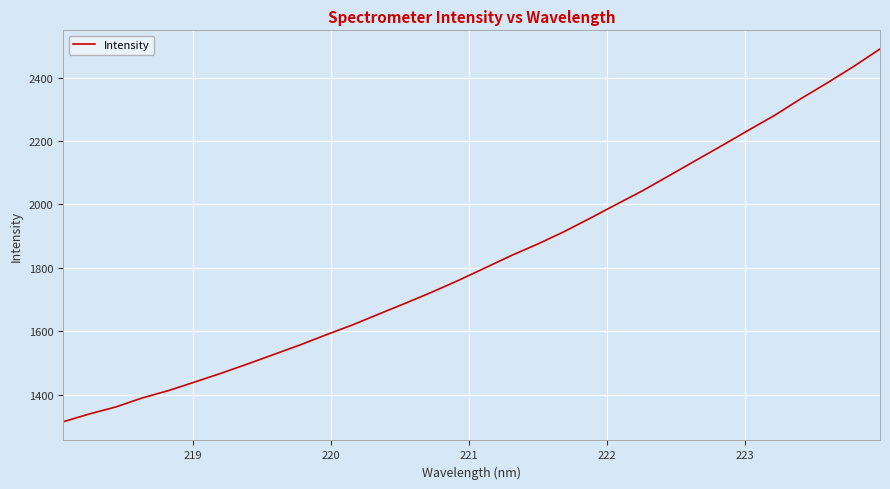

What is the sum of all values?

58345.5